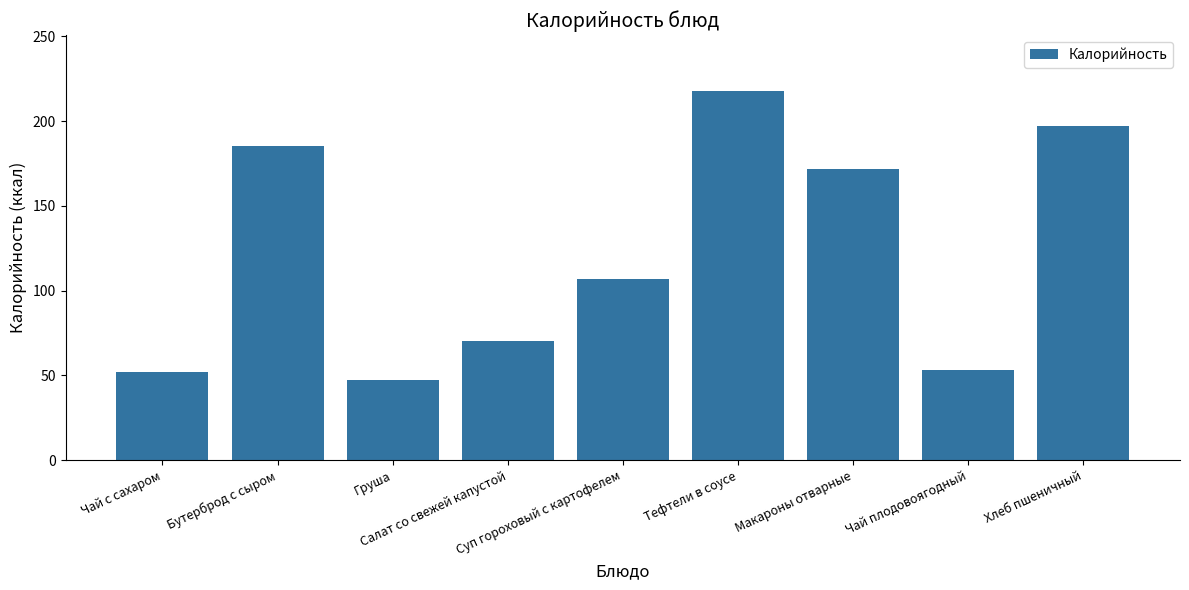

What is the ratio of the value at Бутерброд с сыром to the value at Груша?

3.9